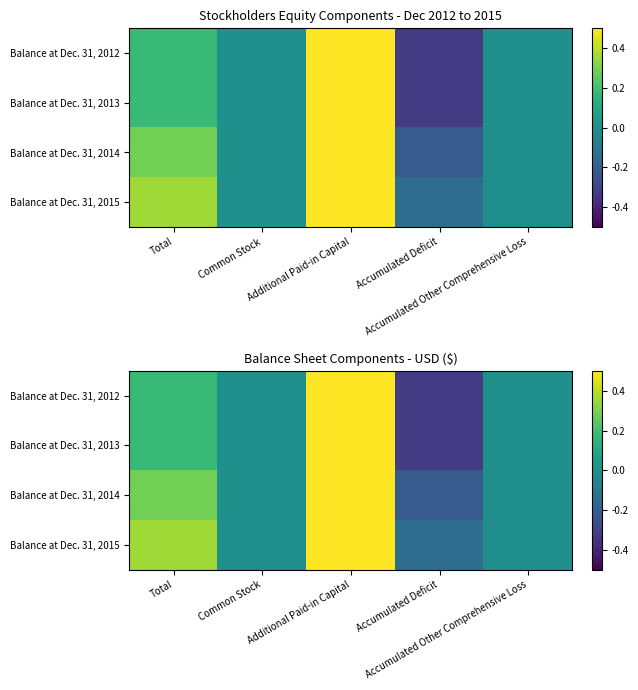

True or false: Balance at Dec. 31, 2014 has a value of 0.5 at Additional Paid-in Capital.

True